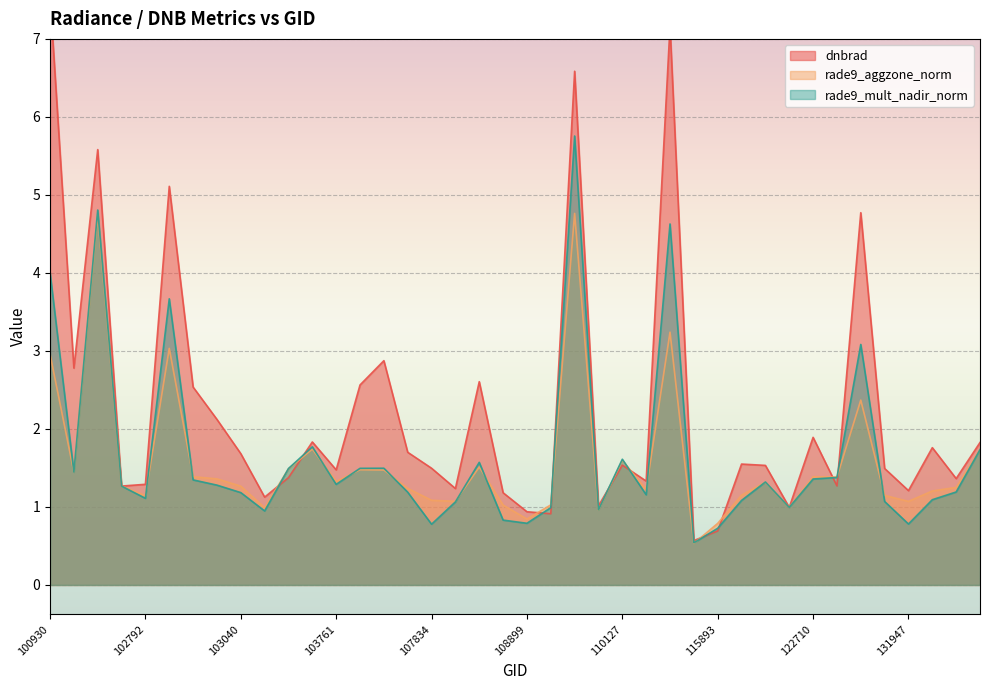

Rank the series at 100930 from highest to lowest value.

dnbrad, rade9_mult_nadir_norm, rade9_aggzone_norm